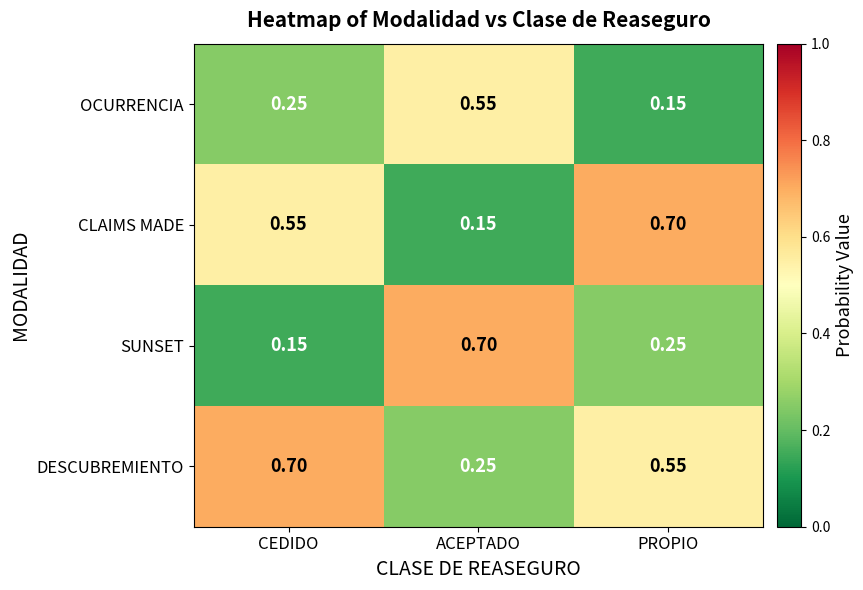

Rank the series at PROPIO from highest to lowest value.

CLAIMS MADE, DESCUBREMIENTO, SUNSET, OCURRENCIA